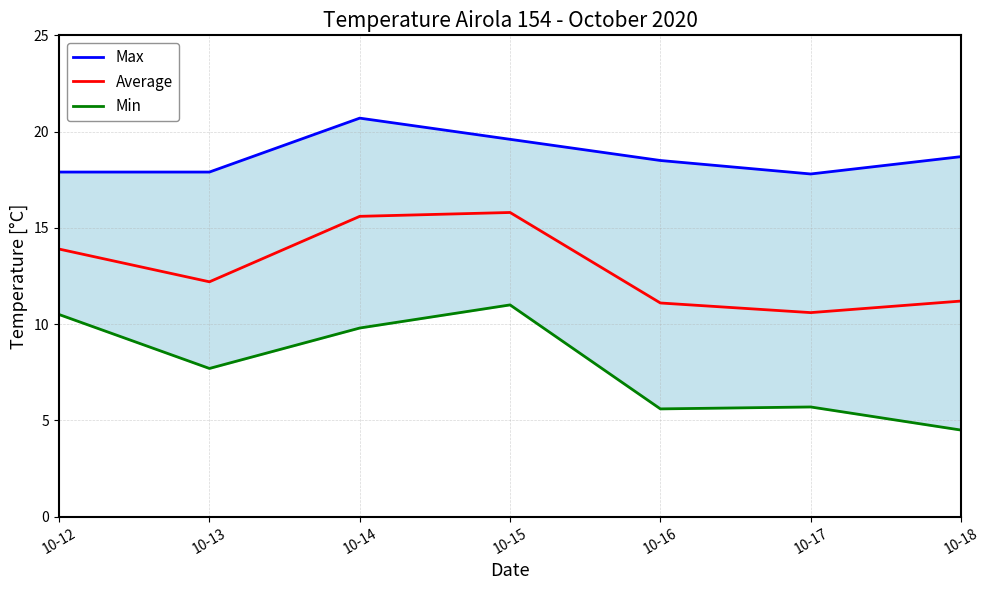

True or false: Min and Average intersect in this chart.

False